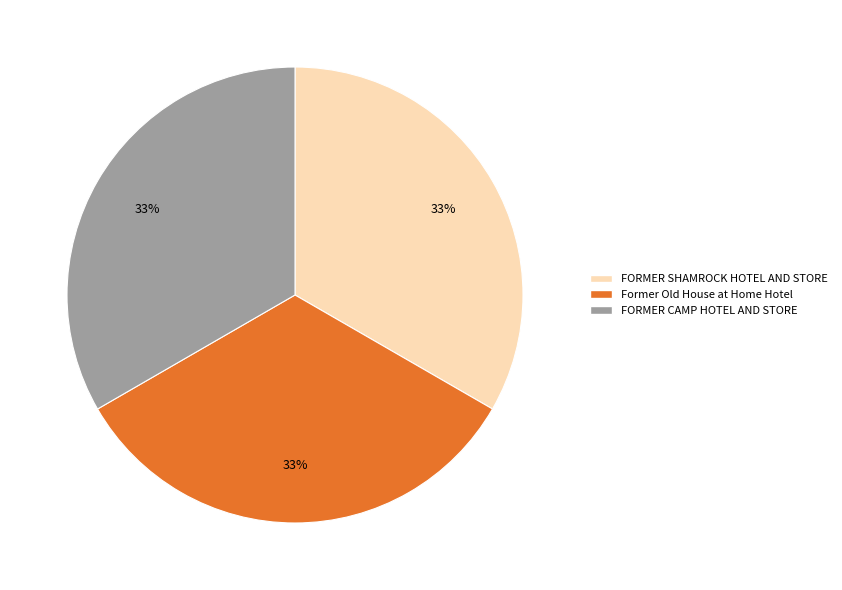

Combined, do FORMER SHAMROCK HOTEL AND STORE and Former Old House at Home Hotel account for over 50%?

Yes